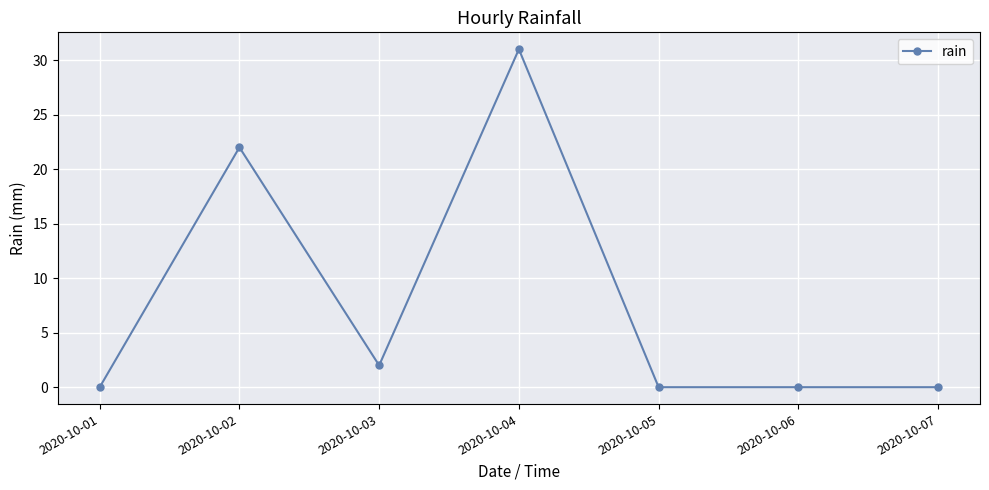

What is the average value?

8